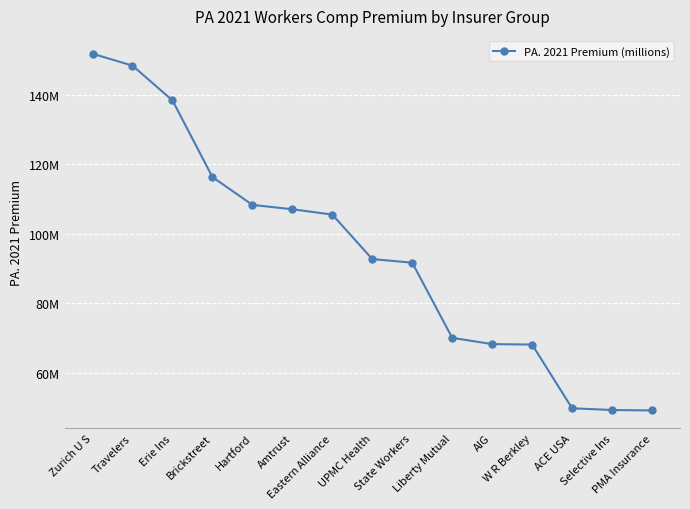

True or false: the data shows 105525226 at Eastern Alliance.

True